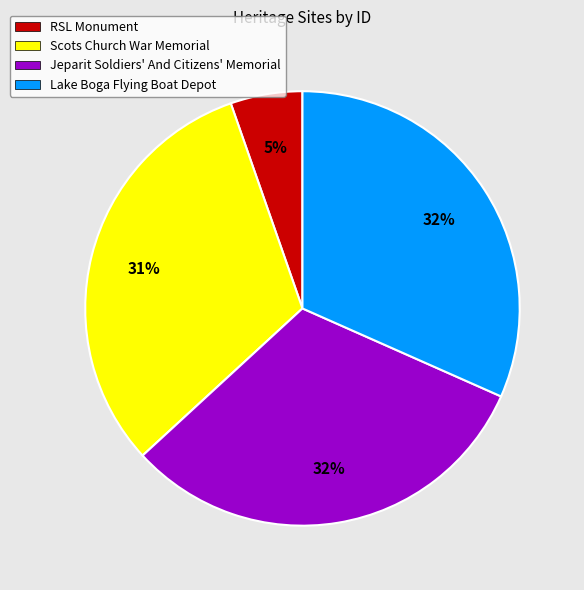

Is the sum of Jeparit Soldiers' And Citizens' Memorial and Scots Church War Memorial greater than half?

Yes